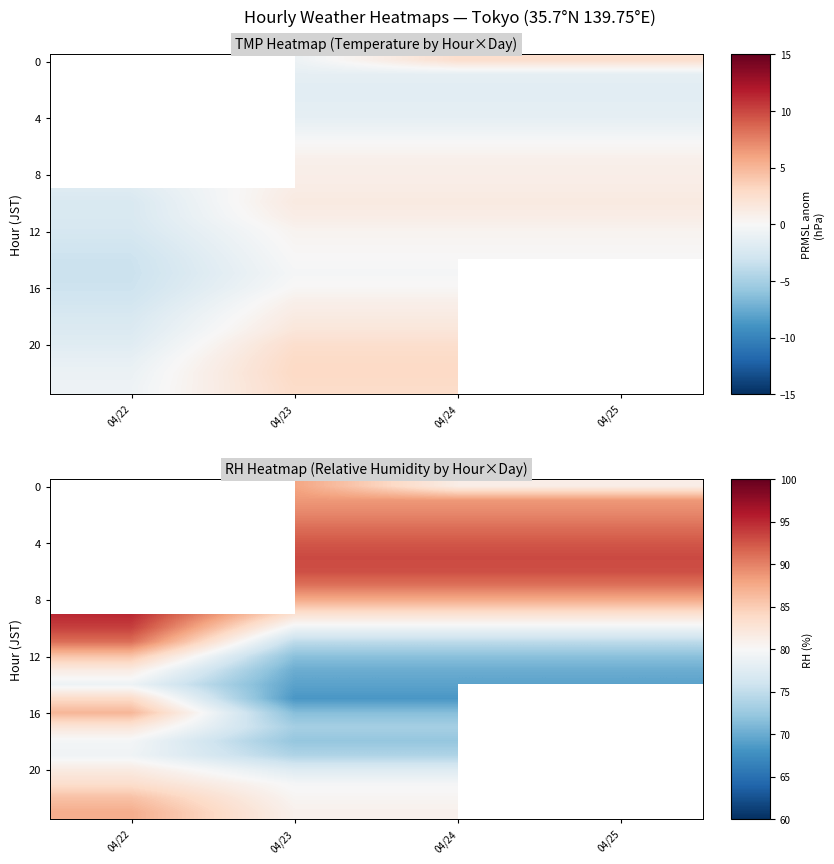

Where does the row_8 series first go above 87?

04/23